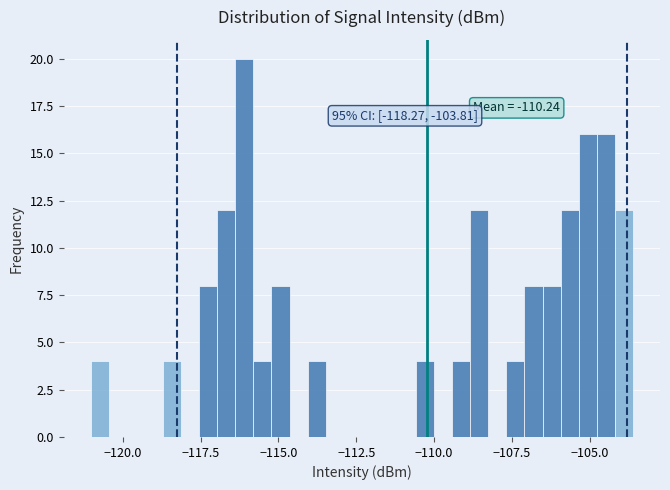

Read against the x-axis, roughly where is the centre of the tallest bar?

-116.0